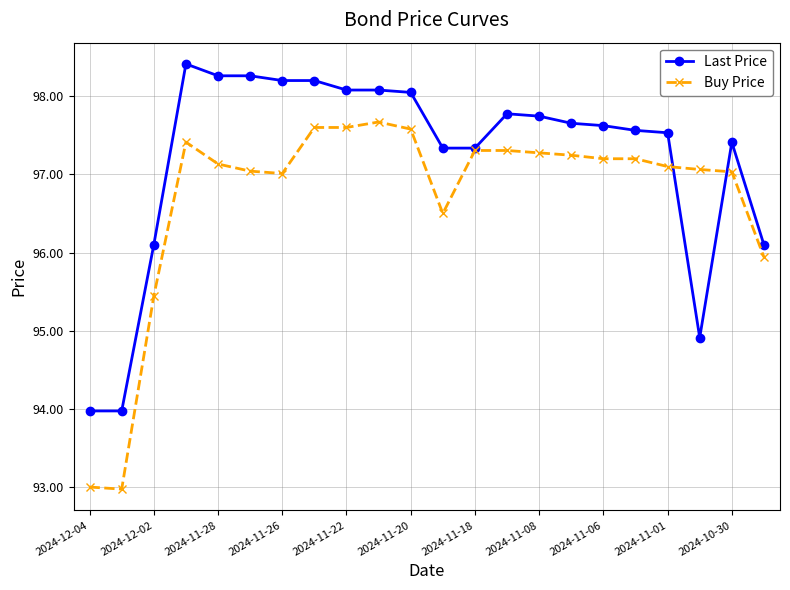

True or false: Last Price has more than 0 points higher than both neighbors.

True